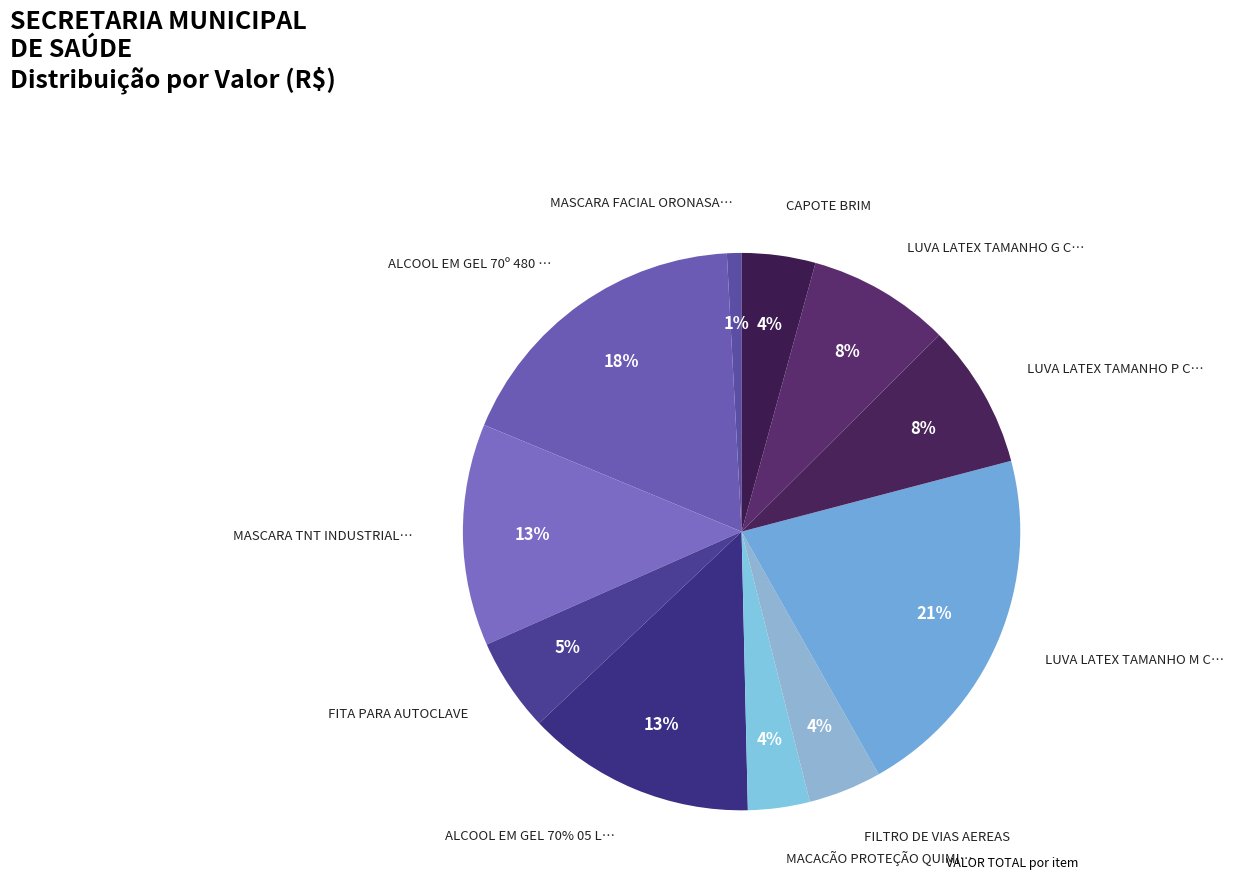

Is it true that LUVA LATEX TAMANHO P CX COM 100 is 8% of the pie?

True